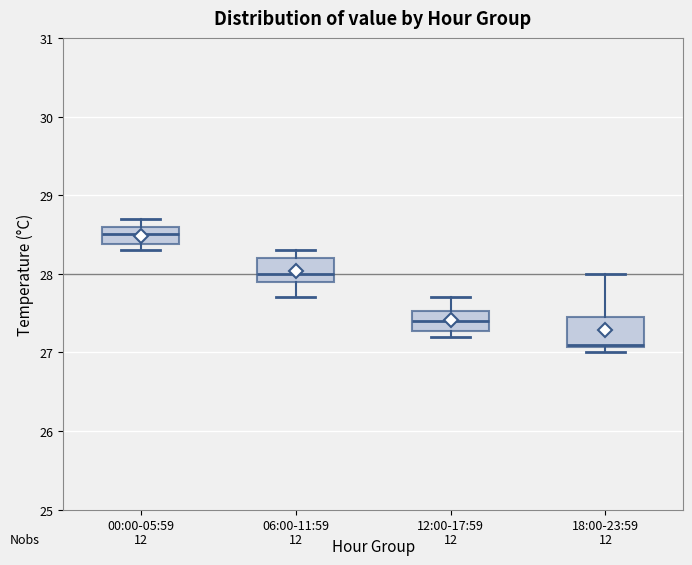

Which box has the lowest median line?

18:00-23:59